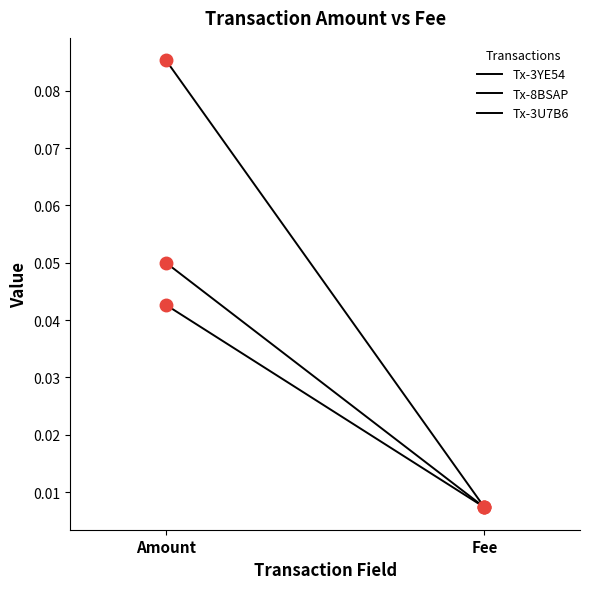

Reading left to right, what are all the values shown in this chart?

Tx-3YE54: 0.1	0.0
Tx-8BSAP: 0.0	0.0
Tx-3U7B6: 0.1	0.0